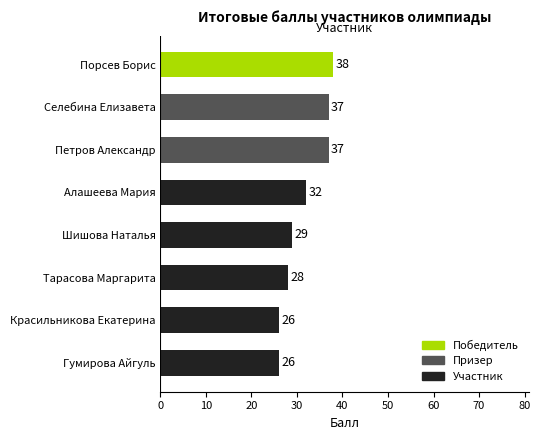

What is the value of the 1st bar from the left?

38